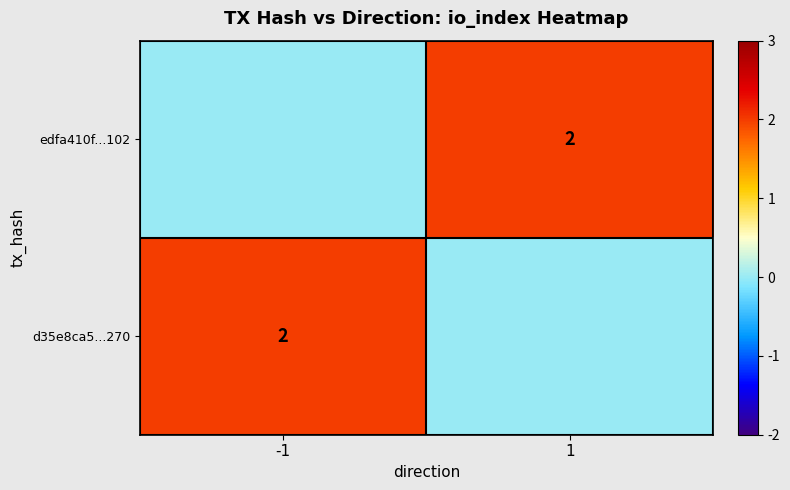

Is it true that edfa410f...102 equals 2 at 1?

True